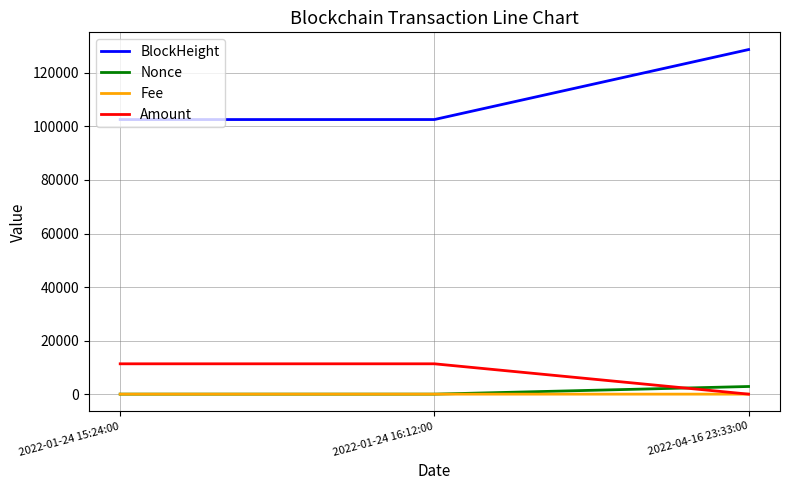

Is the value of Fee at 2022-01-24 15:24:00 greater than the value of BlockHeight at 2022-01-24 16:12:00?

No